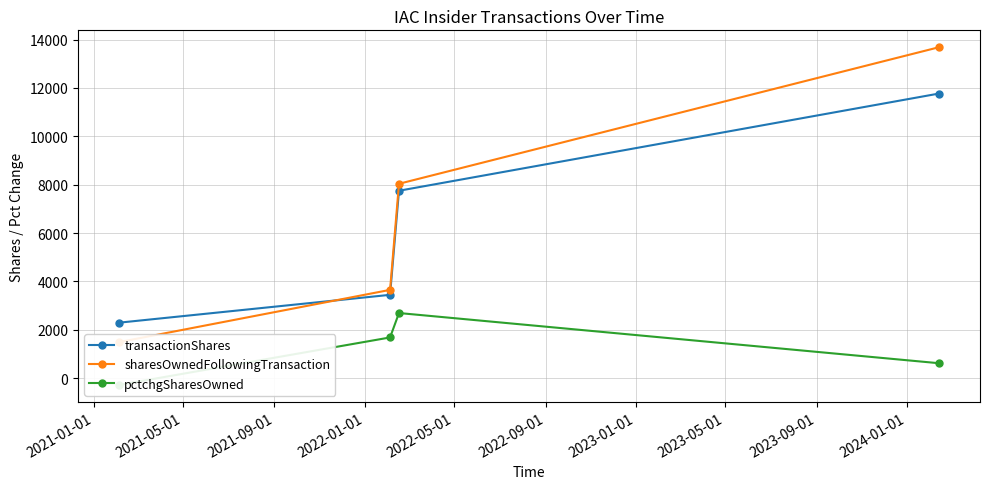

List the series in order of their peak value, lowest first.

pctchgSharesOwned, transactionShares, sharesOwnedFollowingTransaction